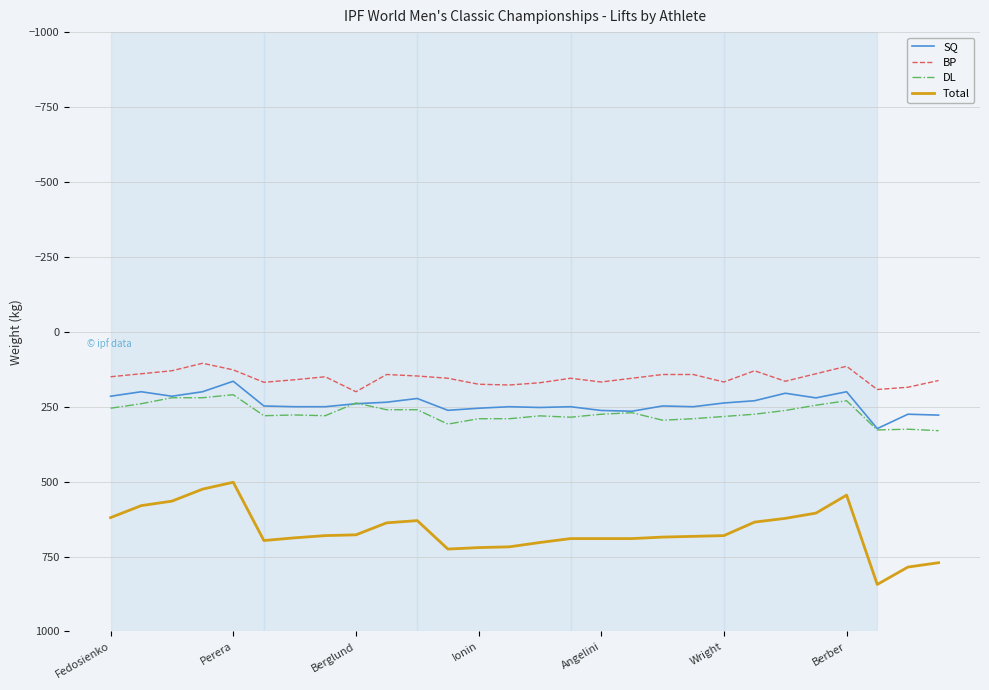

Which series has the largest range (max minus min)?

Total